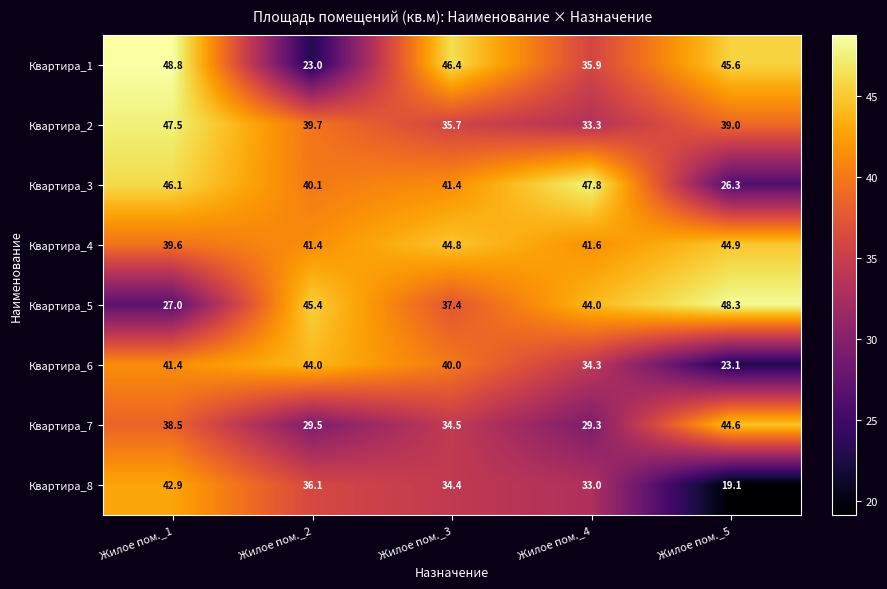

What is the total value across all series at Жилое пом._3?

314.6